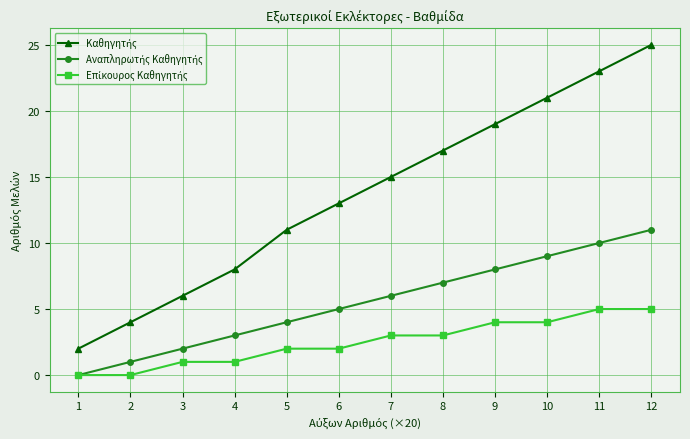

At which category is the sum across all series the highest?

12